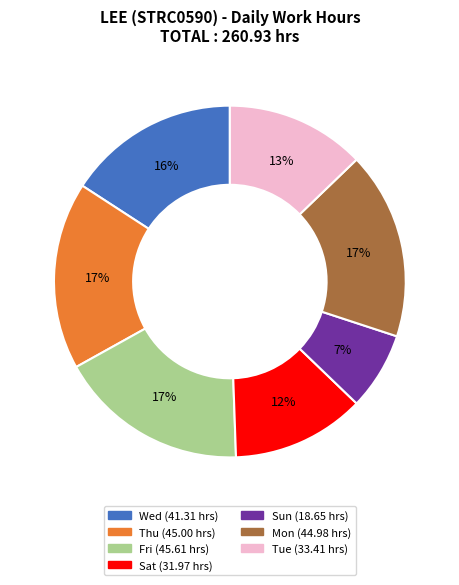

Is there any slice that represents more than half of the pie?

No